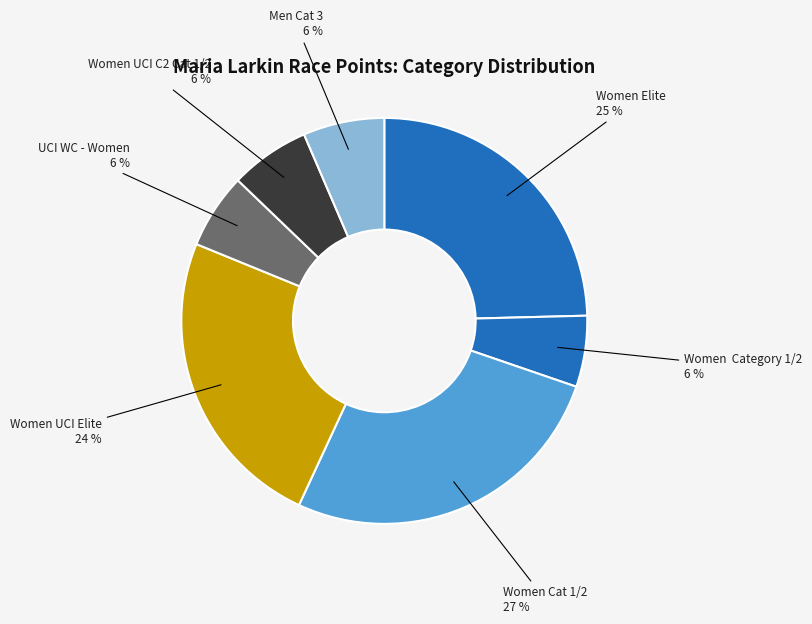

What is the largest slice in the pie chart?

Women Cat 1/2